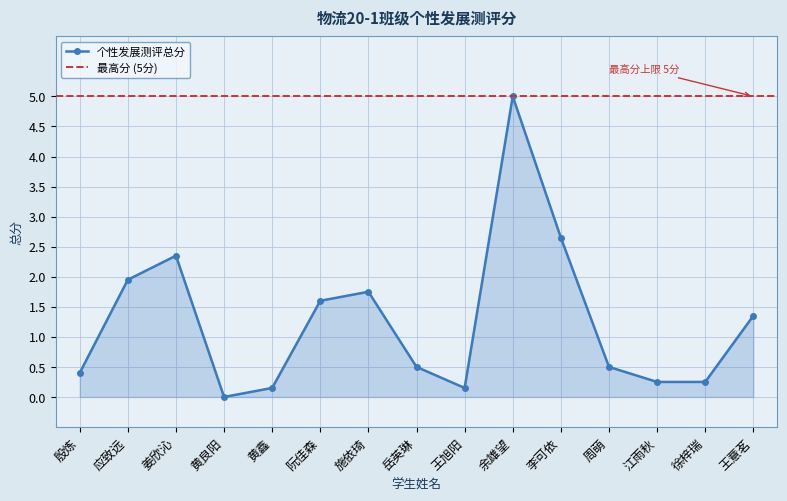

What is the maximum value shown in the chart?

5.0